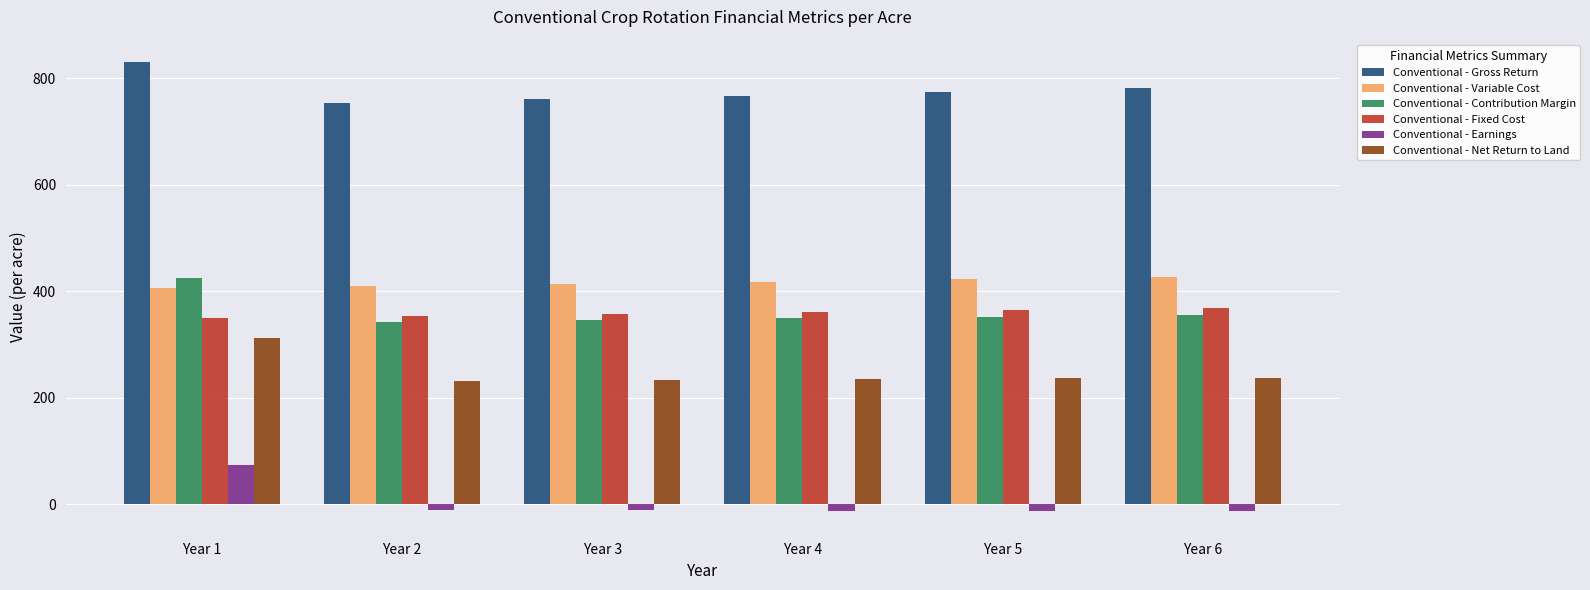

Which series has the largest total across all categories?

Conventional - Gross Return